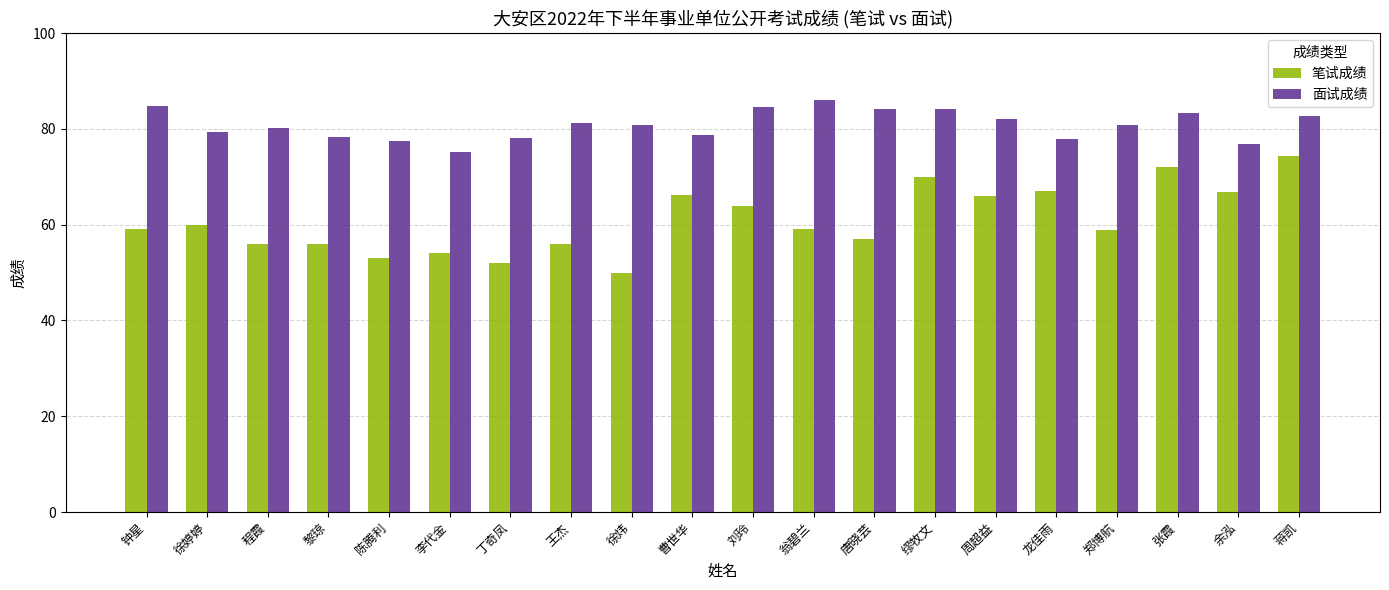

Which series has the widest spread of values?

笔试成绩